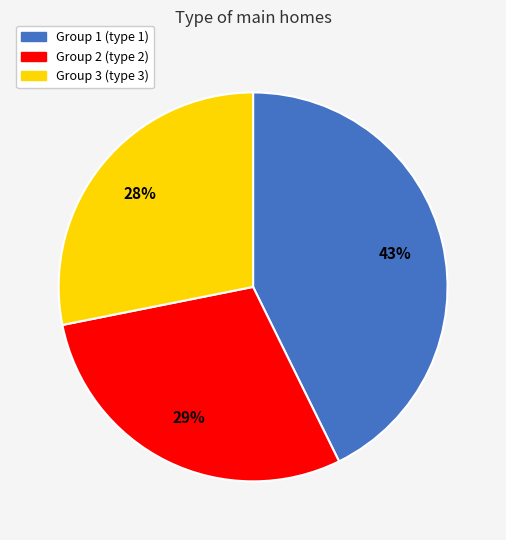

Combined, do Group 1 (type 1) and Group 2 (type 2) account for over 50%?

Yes